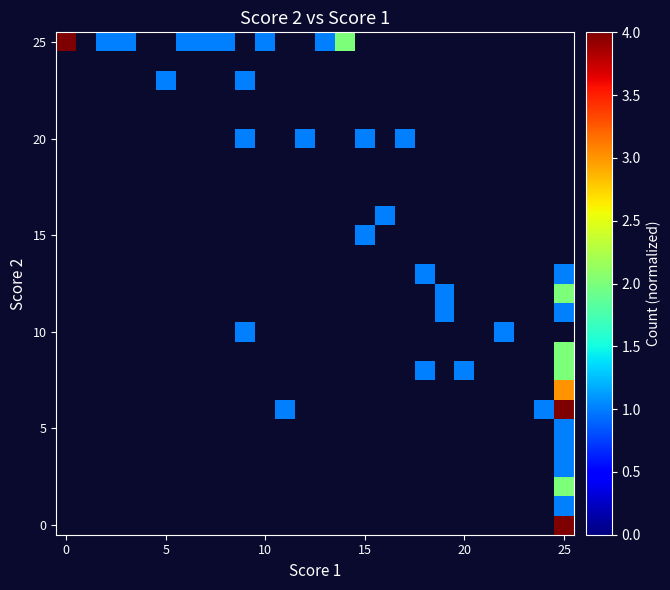

Which category has the highest value across all series?

25